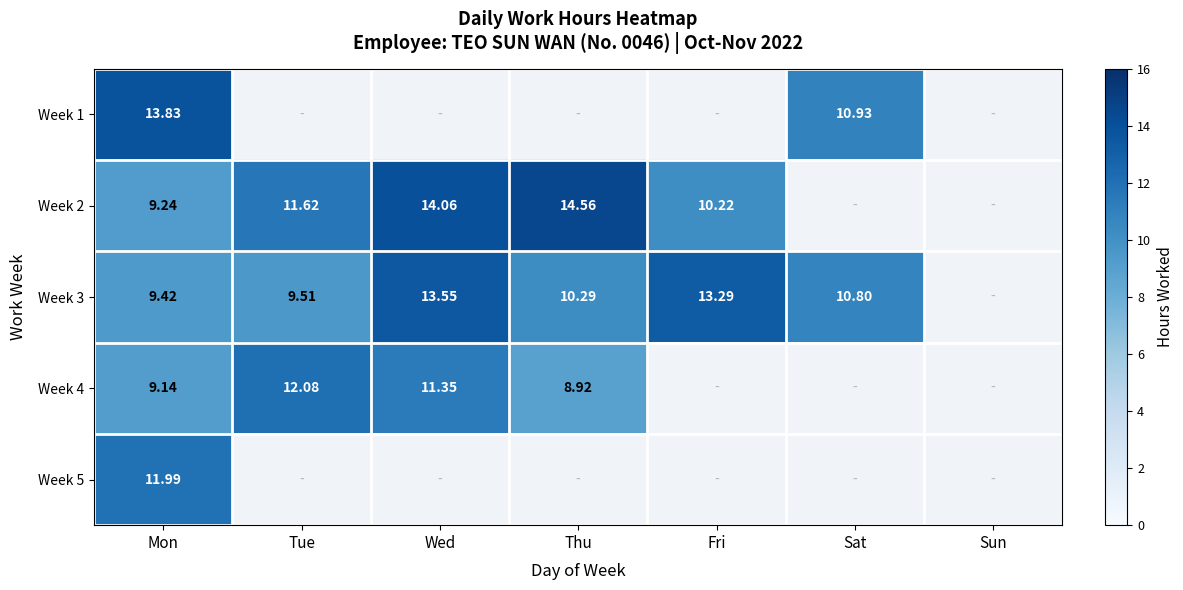

Is the value of Week 3 at Tue greater than the value of Week 4 at Tue?

No